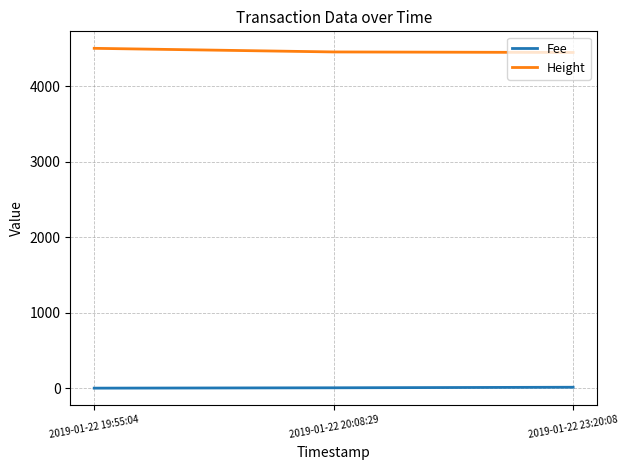

The value of Fee at 2019-01-22 20:08:29 is 4.8. True or false?

True